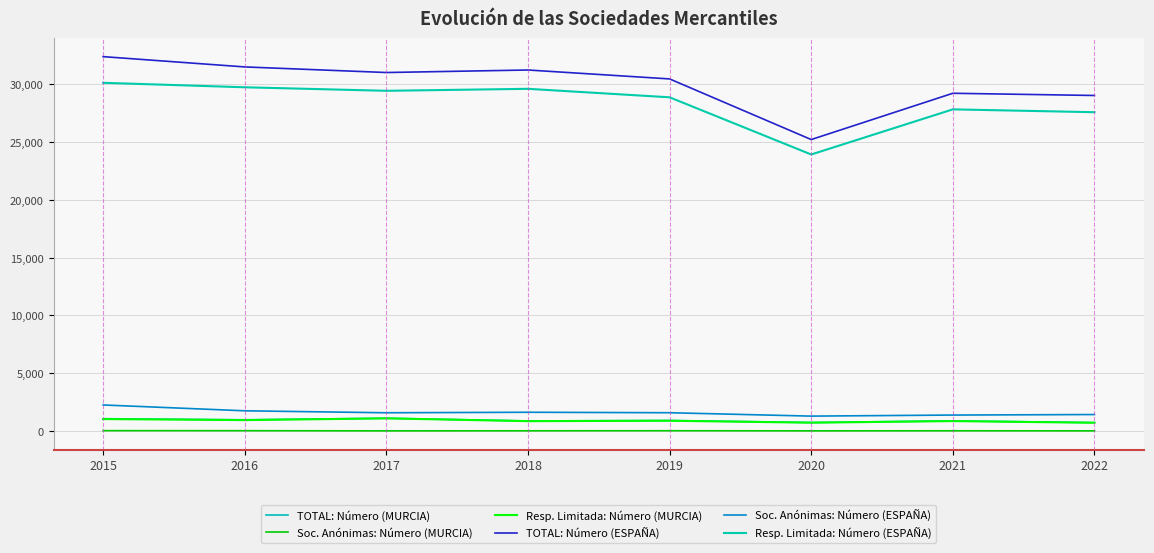

Is this an area chart (filled region under the line)?

No